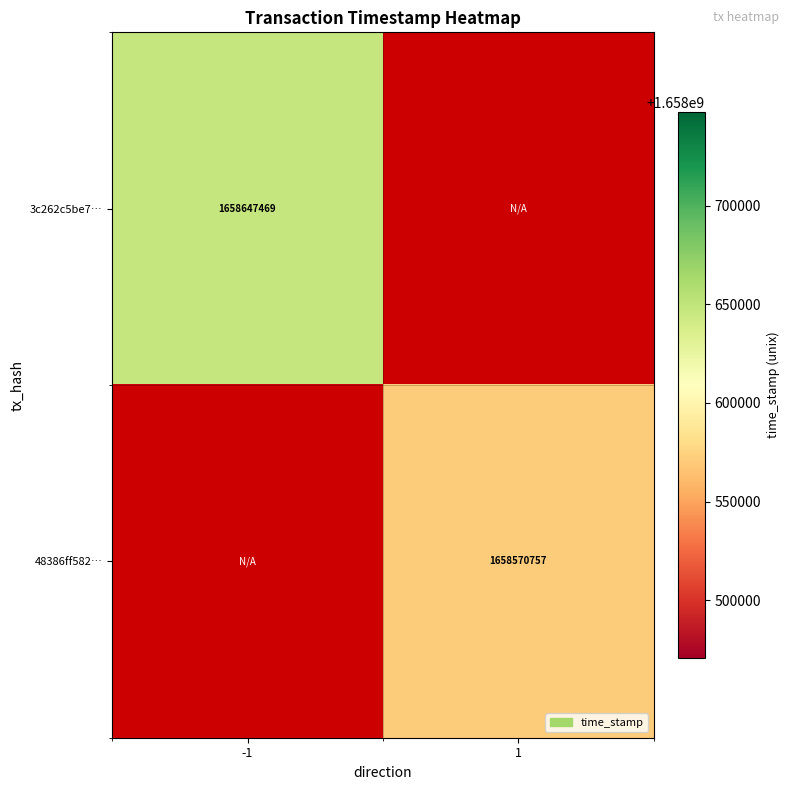

Which has a higher value, 1 or -1?

-1